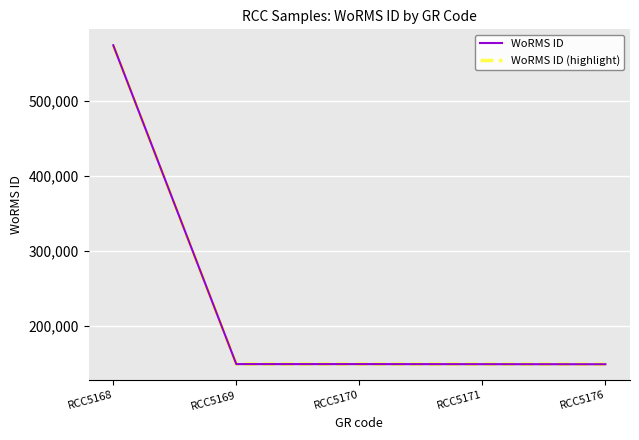

What is the value of the WoRMS ID (highlight) point at the 2nd from the left?

149142